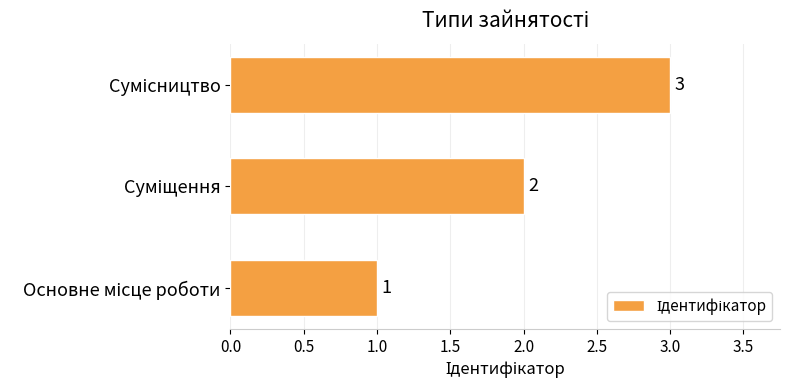

Count the number of categories in the chart.

3